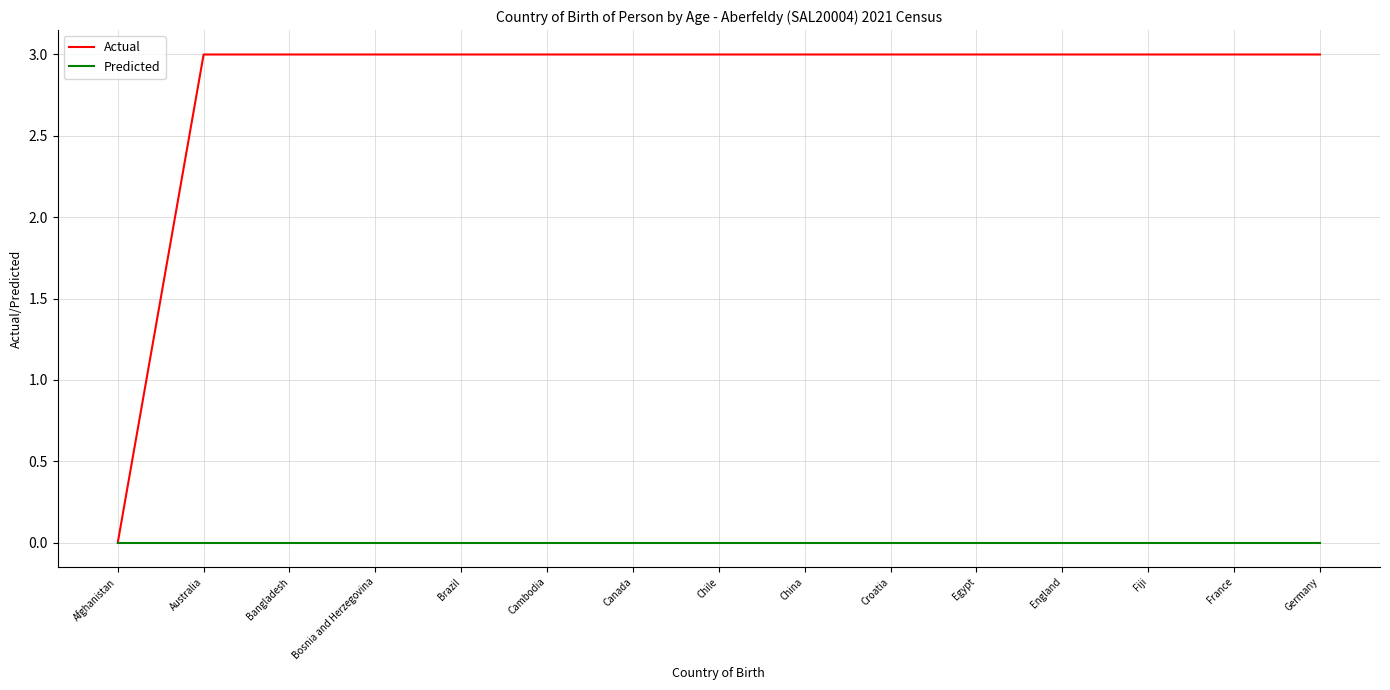

The value of Actual at Croatia is 3. True or false?

True